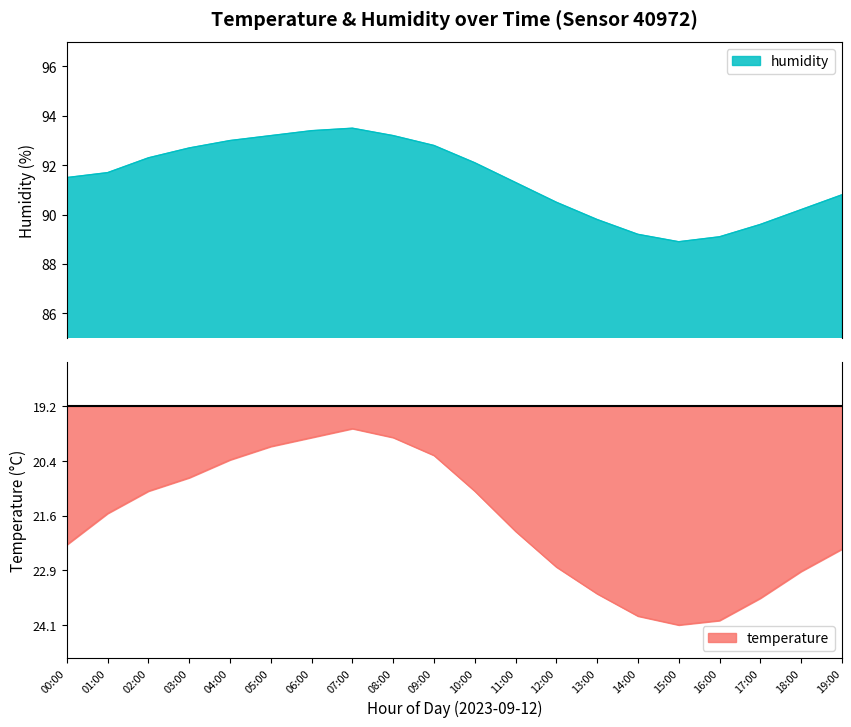

Is the value of temperature at 05:00 greater than the value of humidity at 16:00?

No